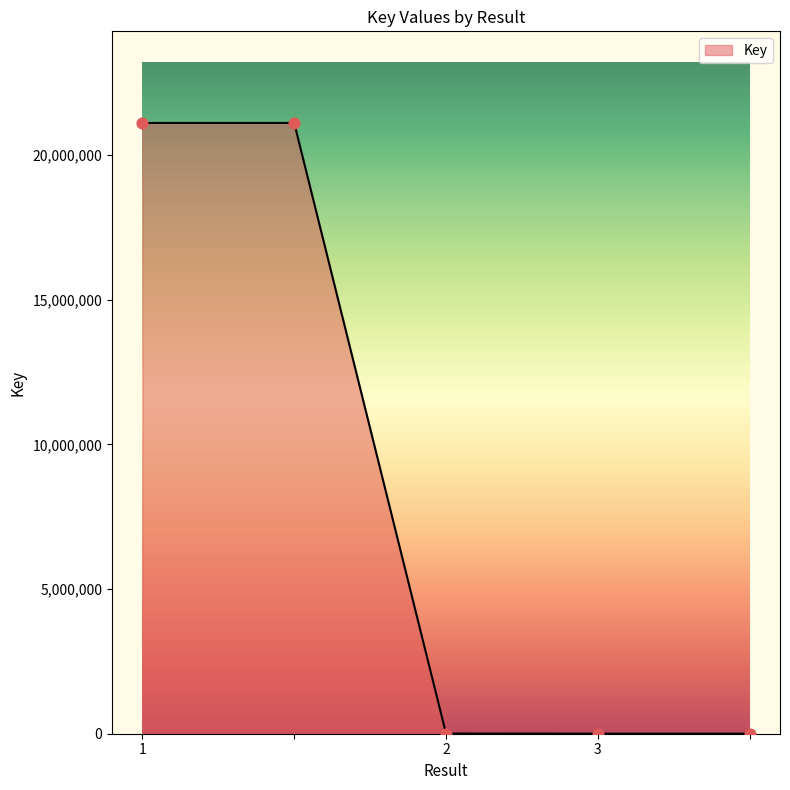

What is the difference between the maximum and minimum values?

21106285